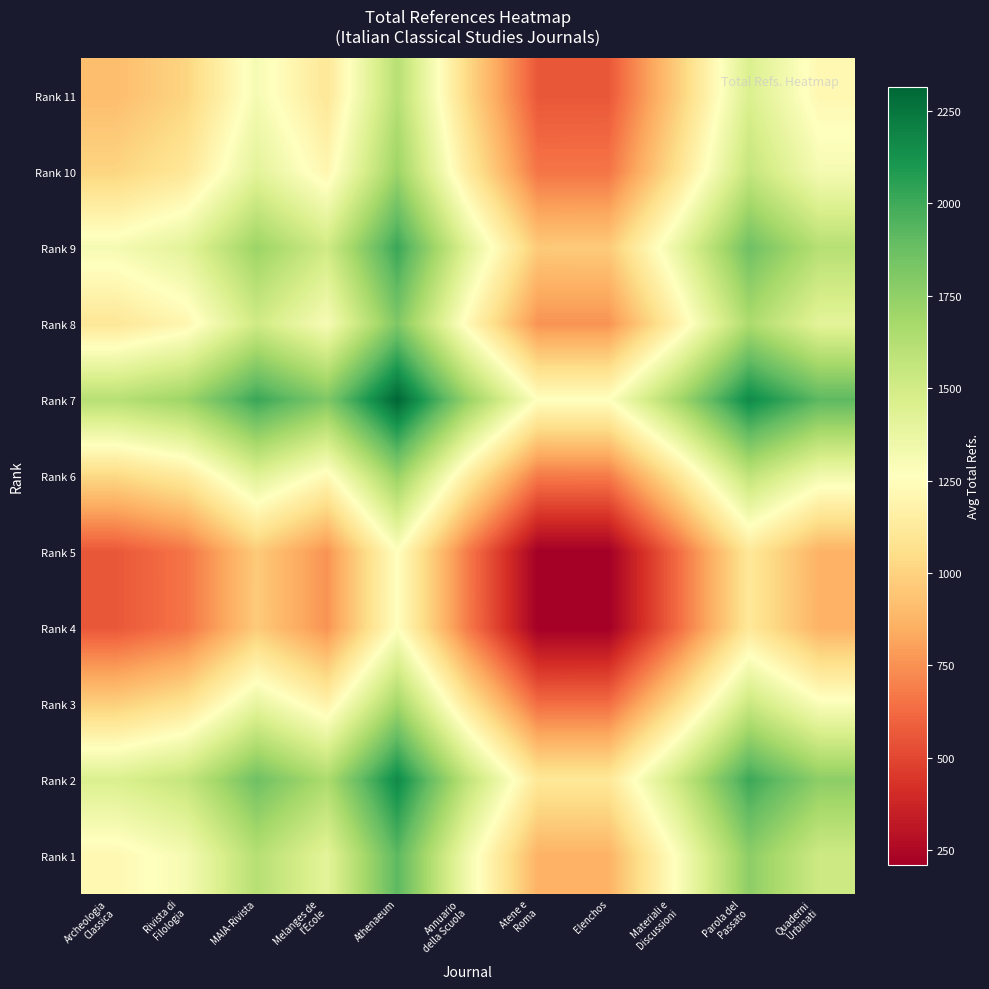

Which has a higher value, Melanges de
l'Ecole or Annuario
della Scuola?

Melanges de
l'Ecole